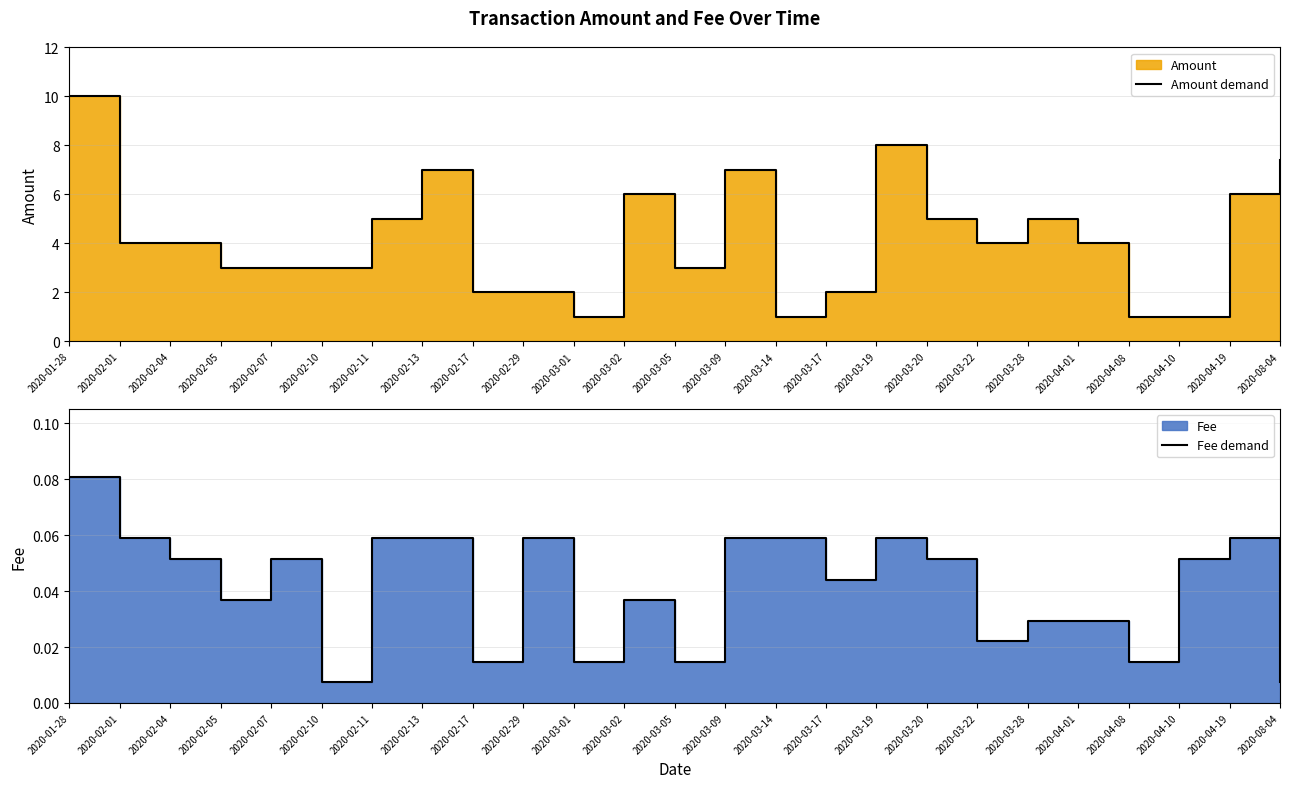

What is the total value across all series at 2020-03-17?

2.0